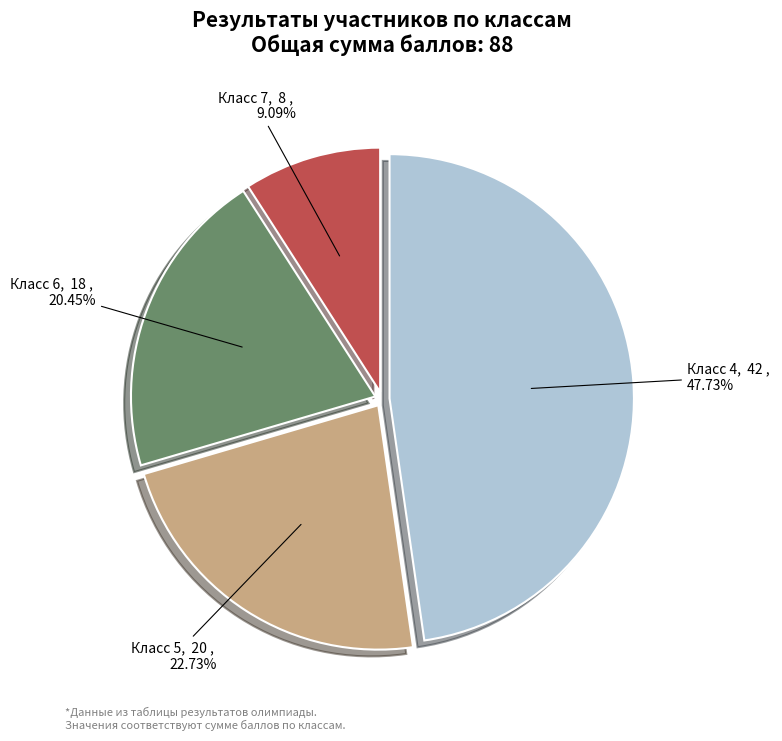

How many slices are in this pie chart?

4